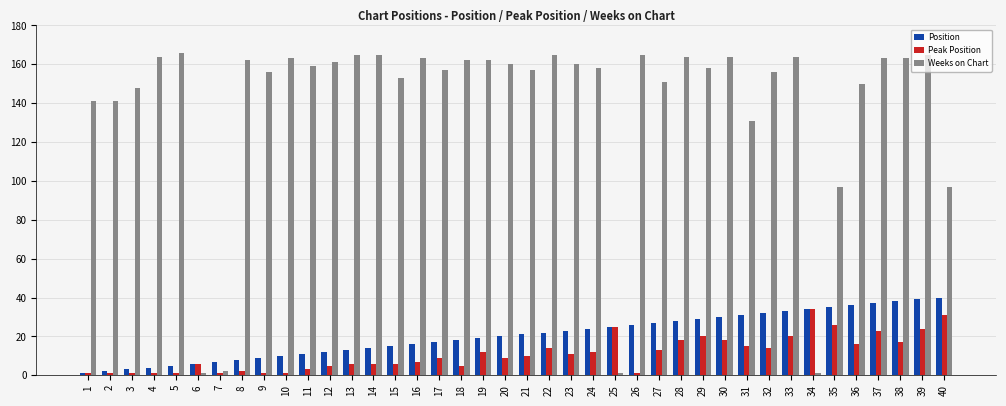

True or false: Weeks on Chart has a value of 161 at 12.

True